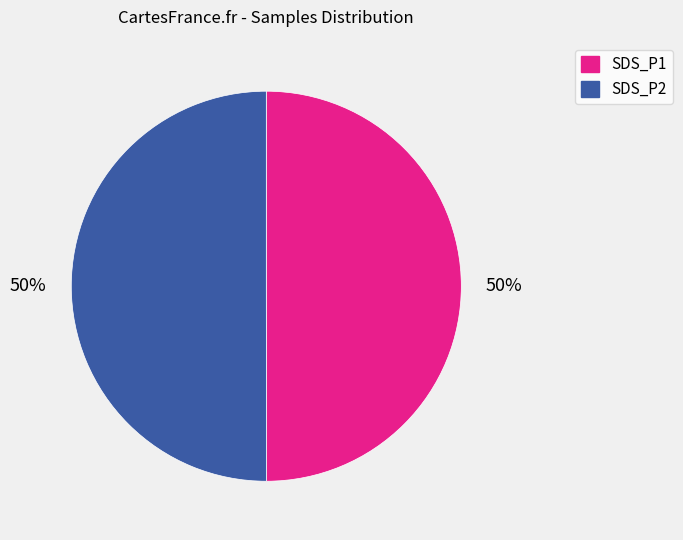

Approximately how many times larger is the value at SDS_P2 compared to SDS_P1?

1.0